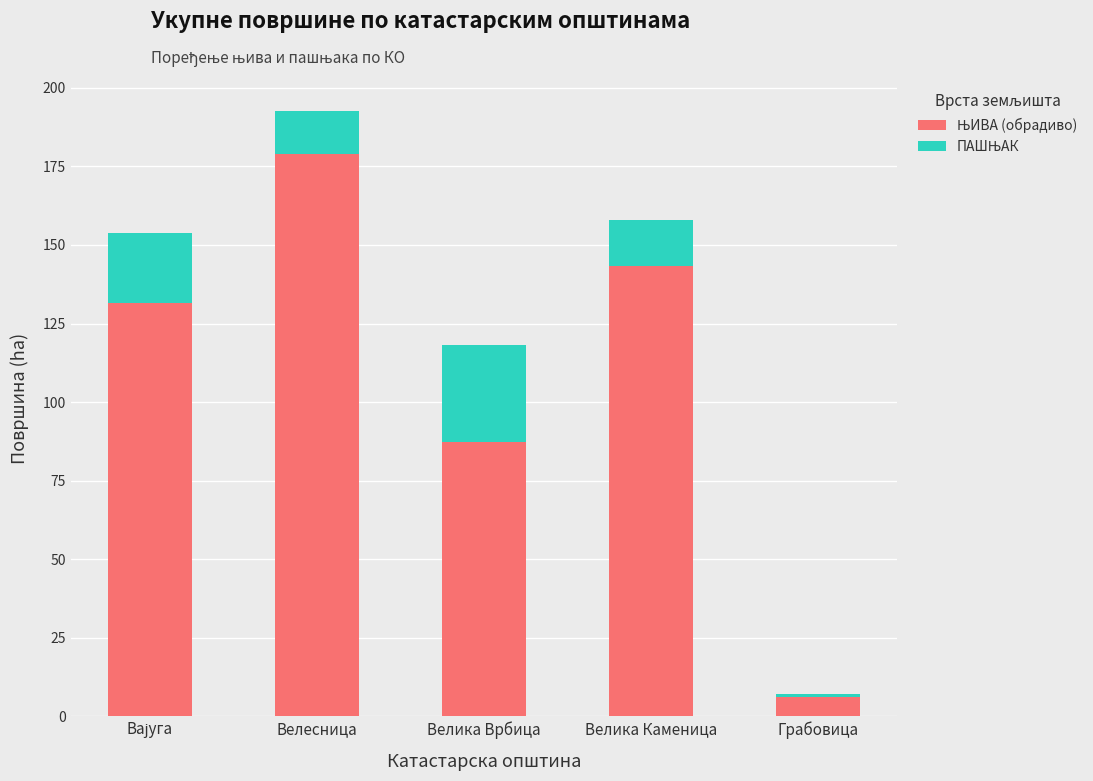

At which category is the sum across all series the highest?

Велесница